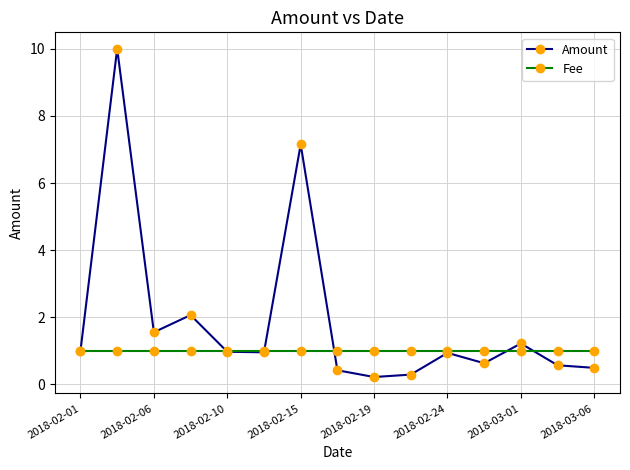

Which series ends up on top after the final intersection of Fee and Amount?

Fee